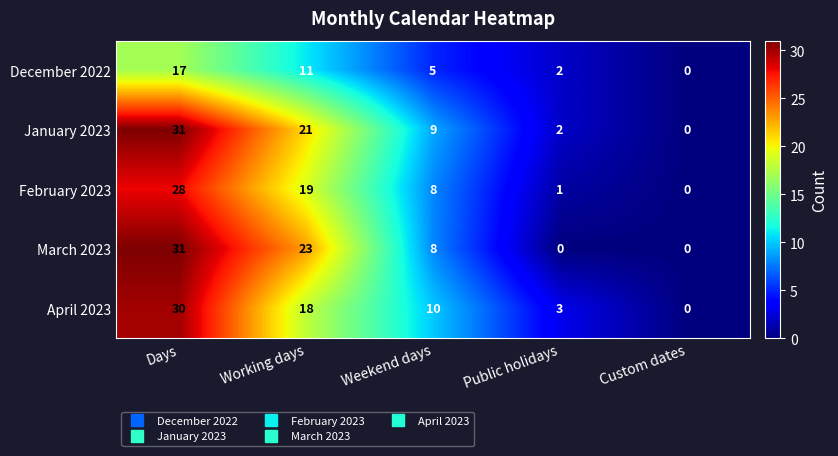

At which category is the sum across all series the highest?

Days